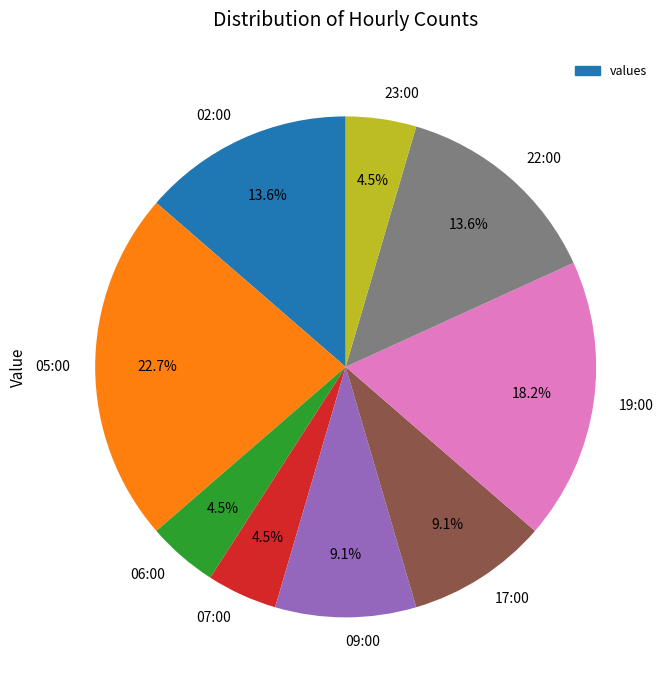

To the nearest percent, what percentage of the pie is 19:00?

18%